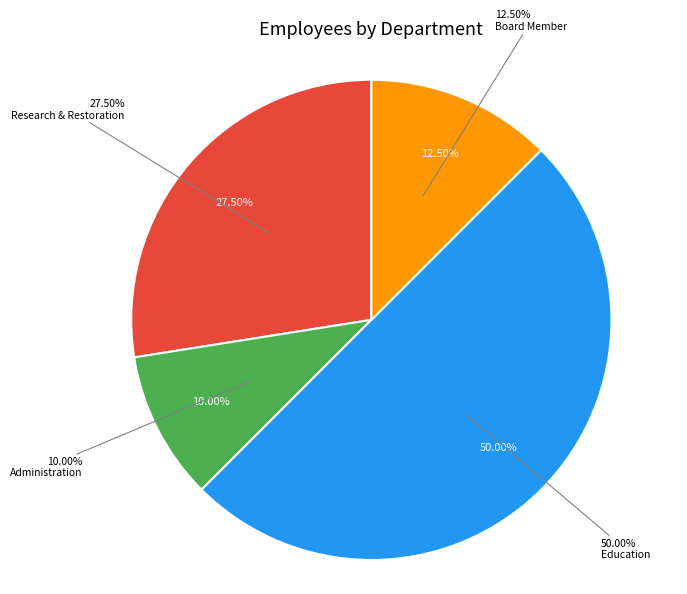

How many segments does this pie chart have?

4